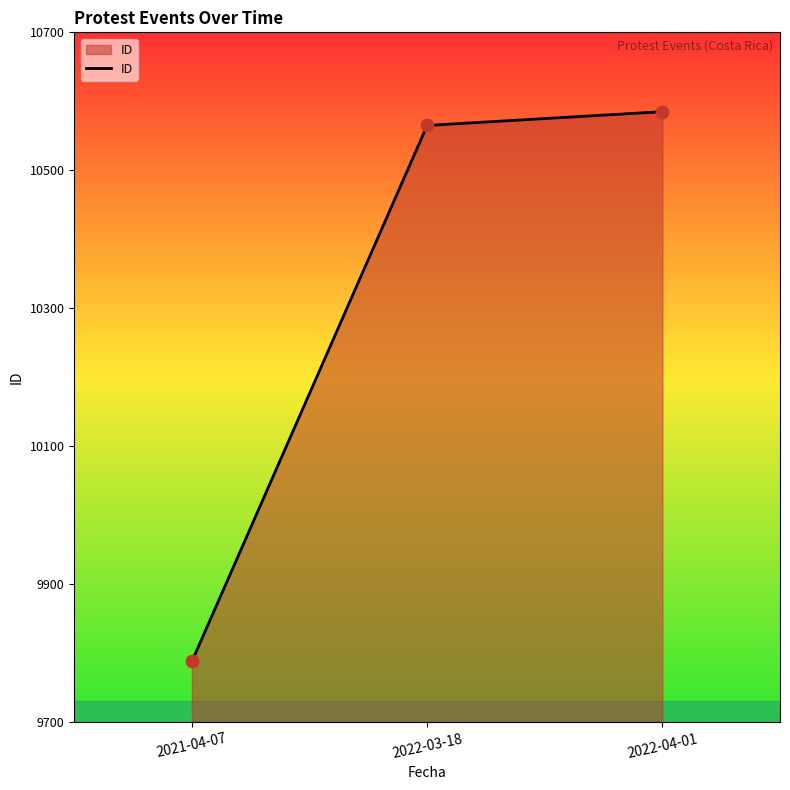

Between 2022-03-18 and 2022-04-01, which is larger?

2022-04-01